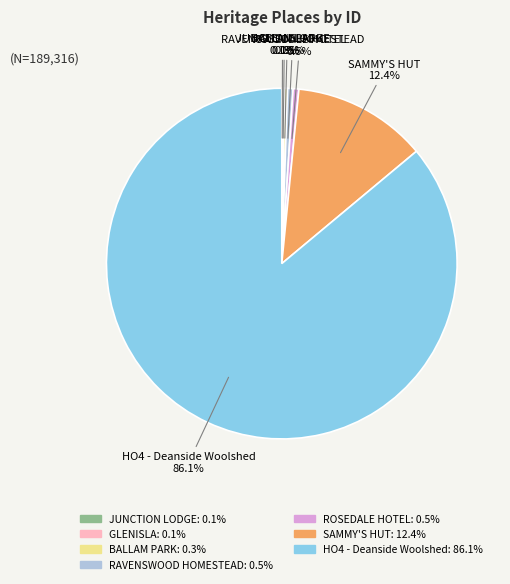

Is it true that ROSEDALE HOTEL is 11% of the pie?

False